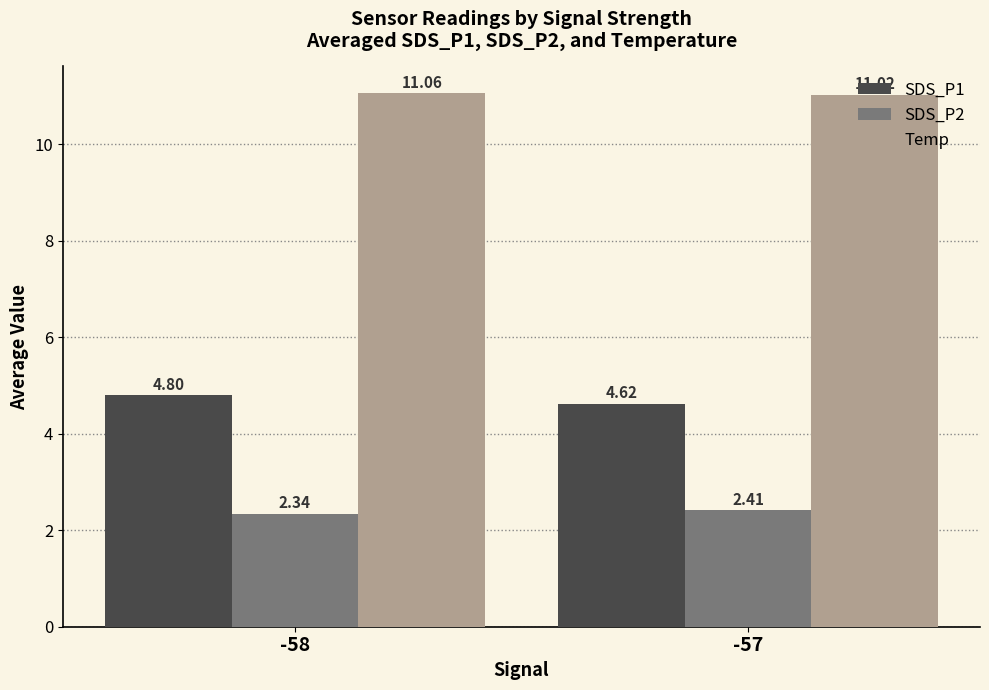

What is the difference between the maximum and minimum values in the SDS_P1 series?

0.2